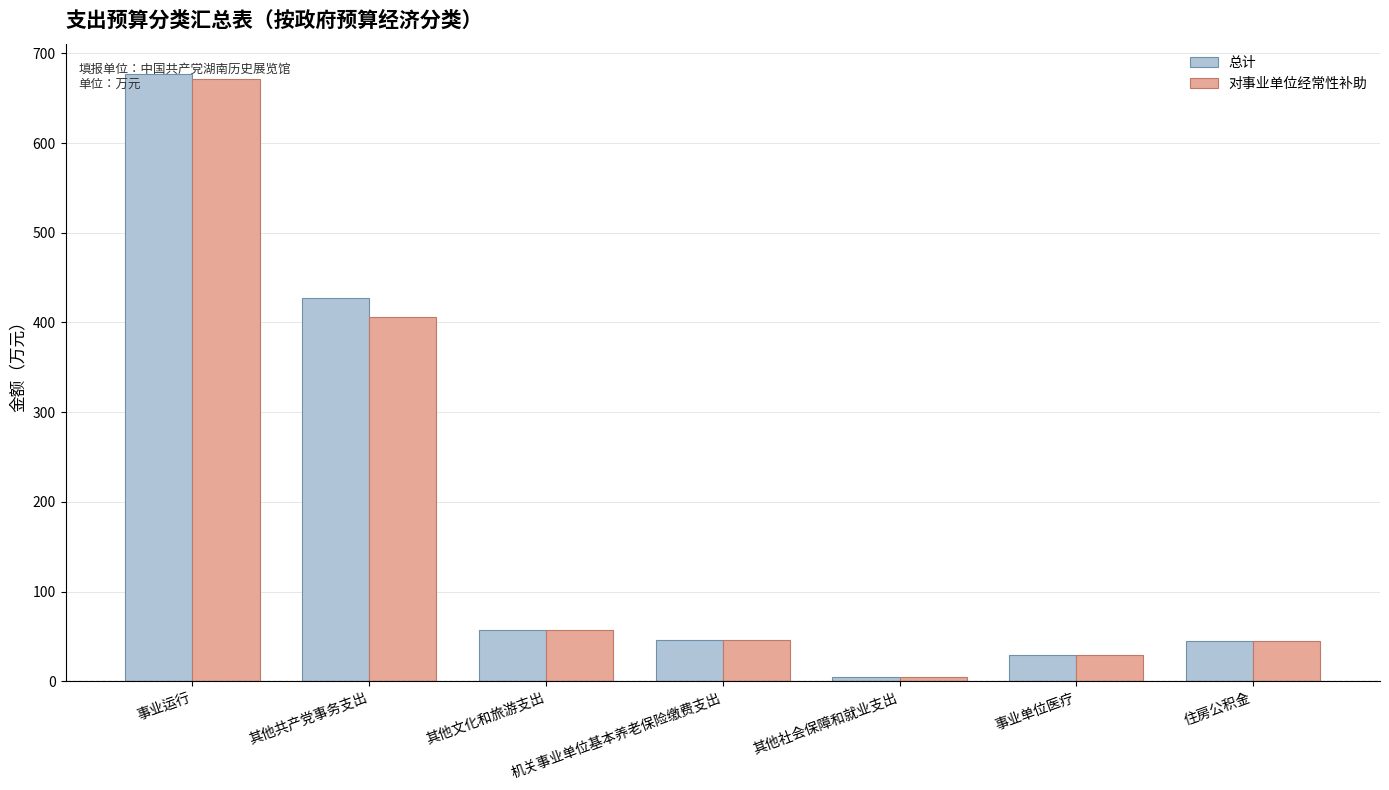

Is the value of 对事业单位经常性补助 at 其他共产党事务支出 greater than the value of 总计 at 事业运行?

No